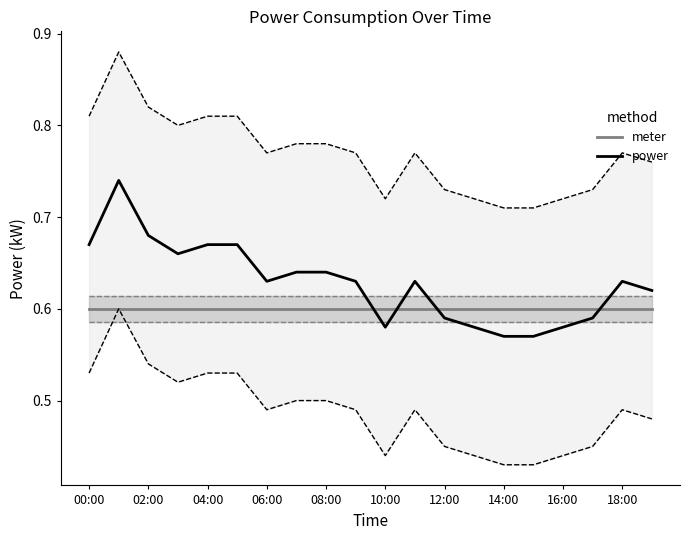

True or false: power has more than 2 points higher than both neighbors.

True